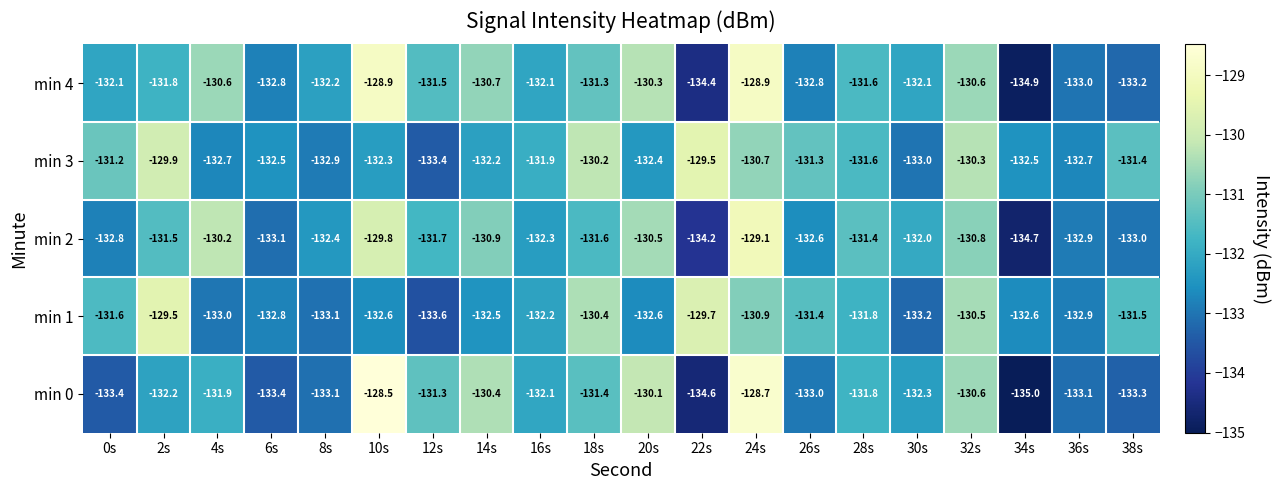

The value of min 0 at 10s is -128.5. True or false?

True